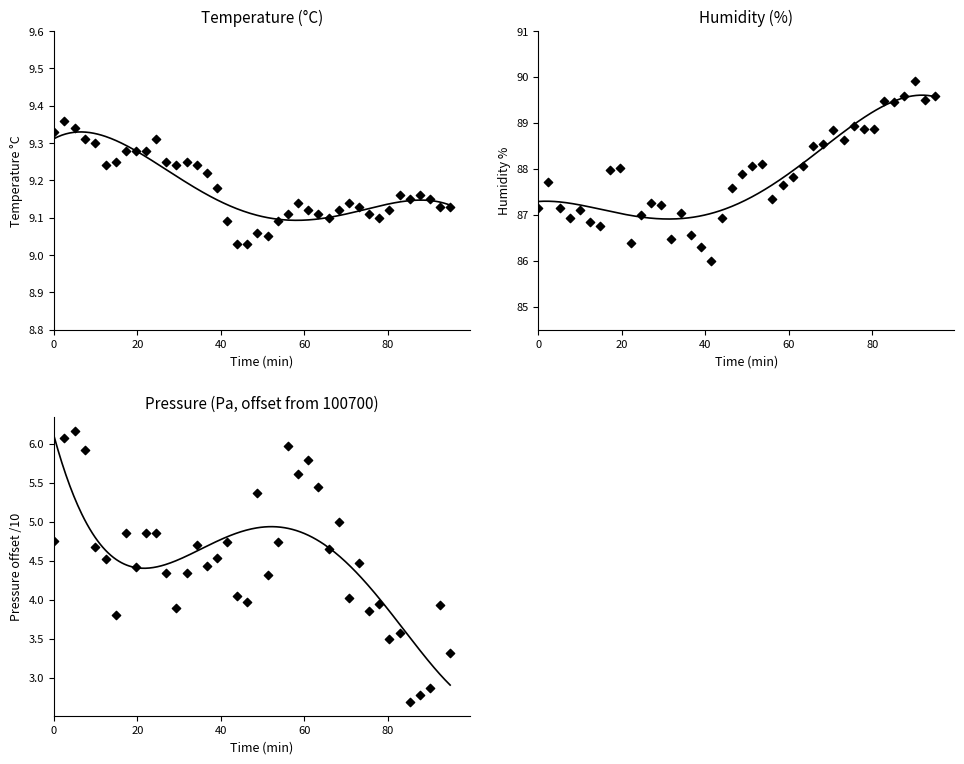

At how many categories does at least one series exceed 11?

40